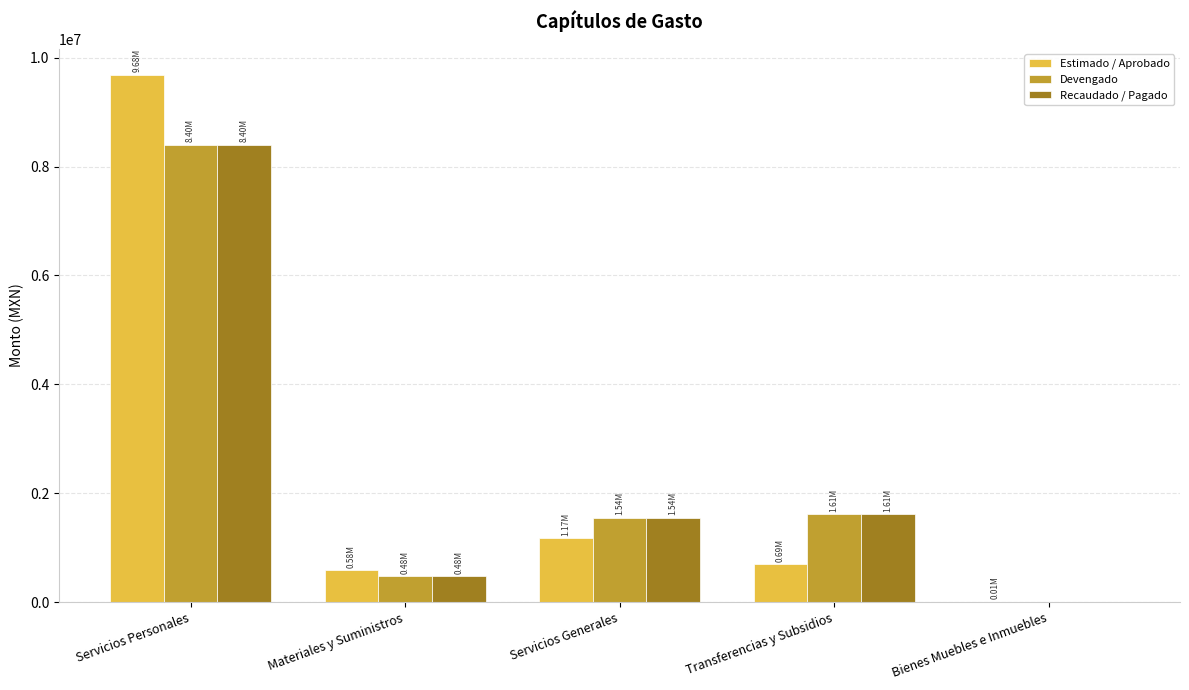

At which label does Recaudado / Pagado reach its peak?

Servicios Personales